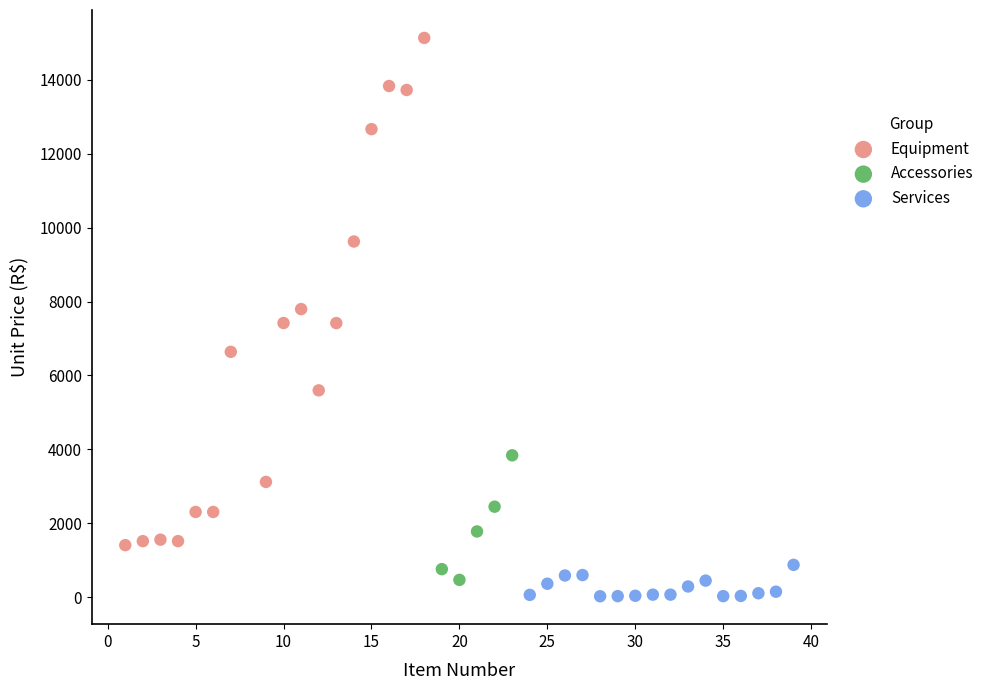

What are all the series names shown in the legend?

Equipment, Accessories, Services